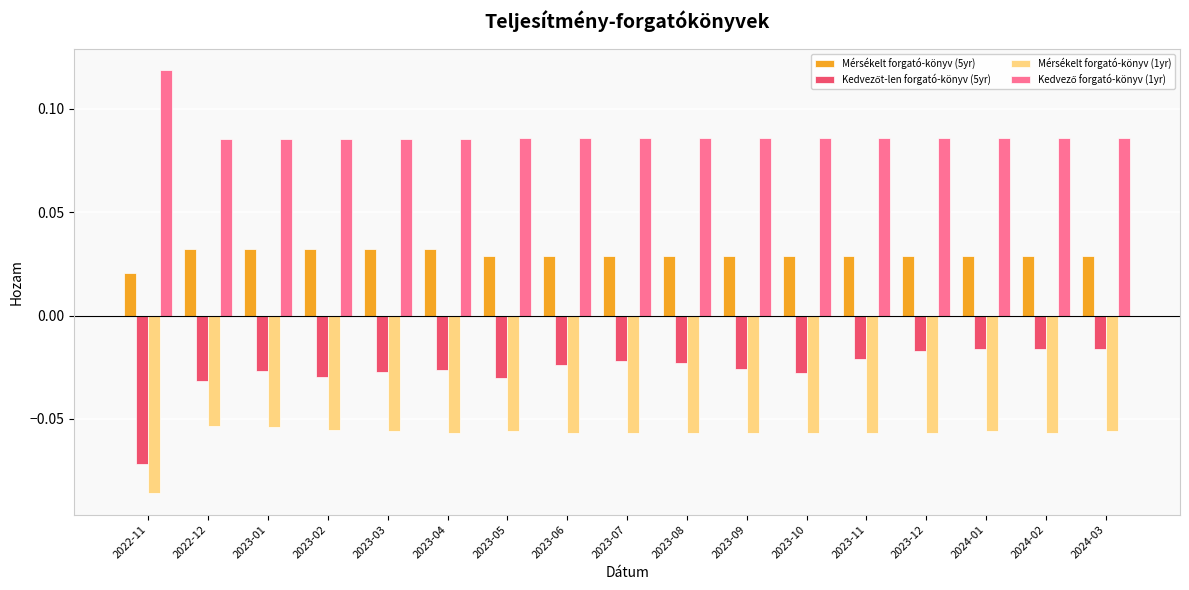

Count the Mérsékelt forgató-könyv (5yr) values in the range 0 to 1.

17